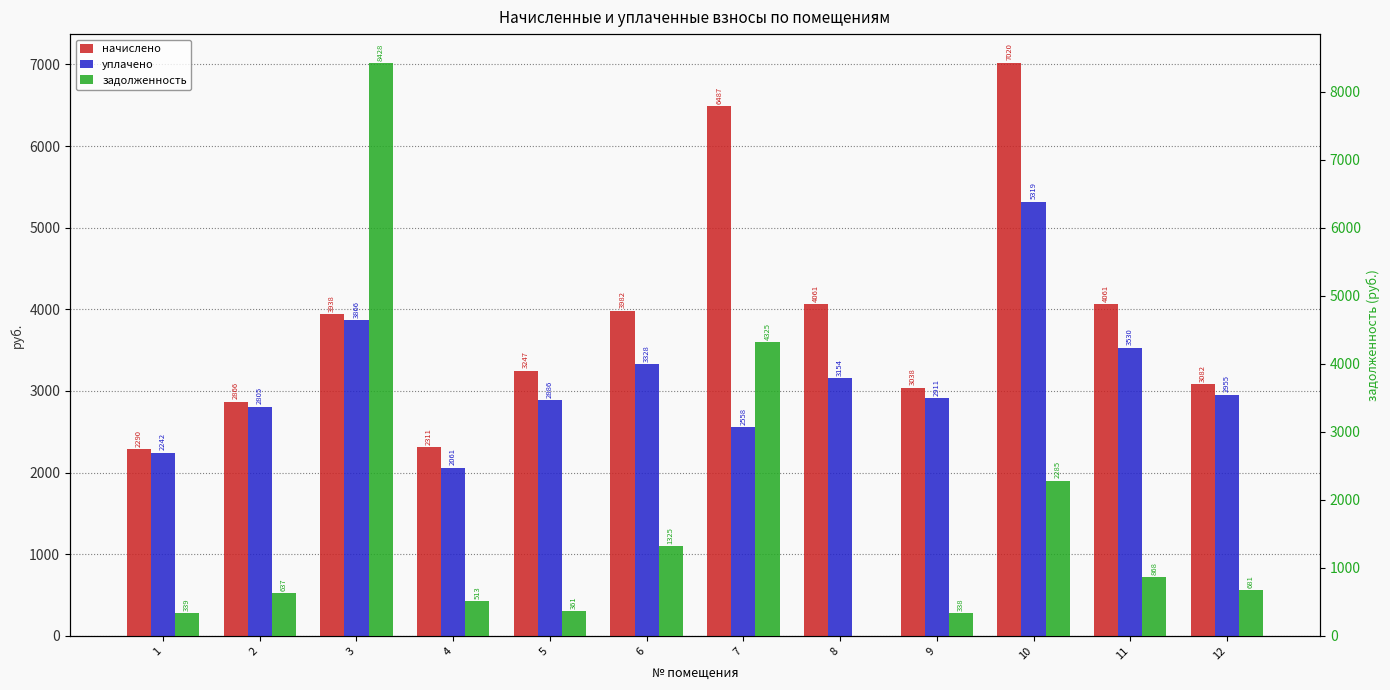

Where does the задолженность series first go above 680?

3